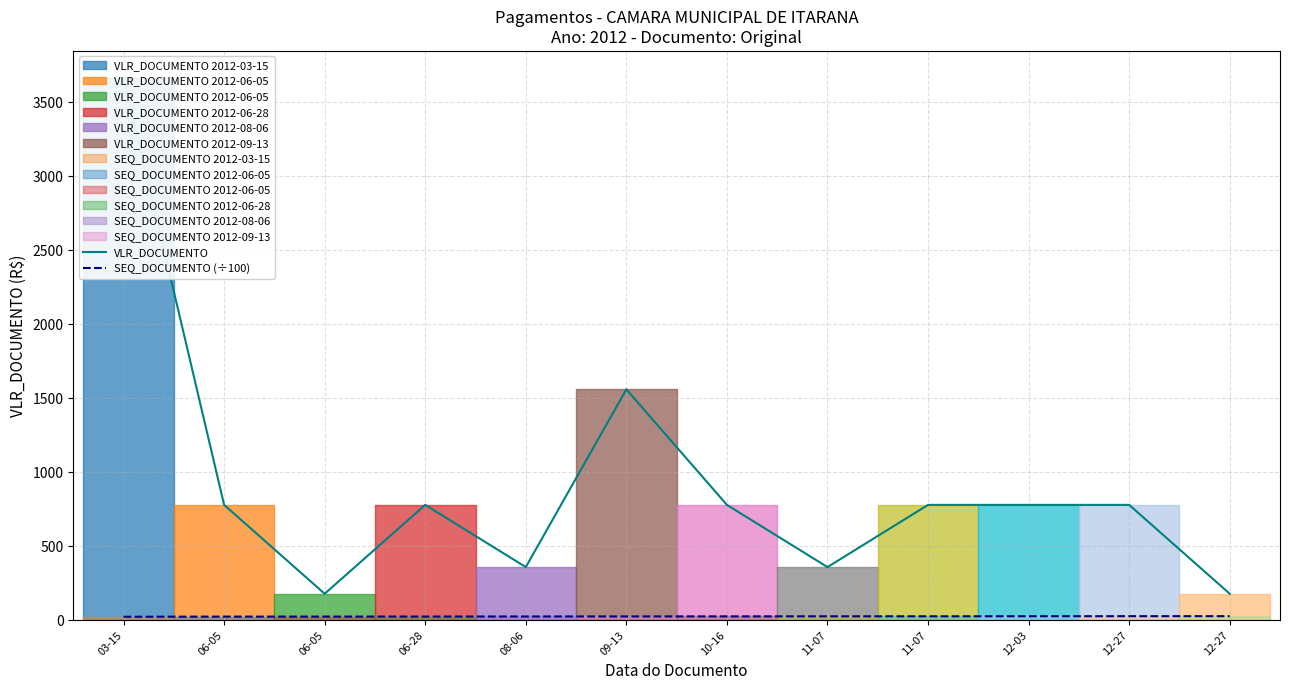

Which series has the largest total across all categories?

VLR_DOCUMENTO